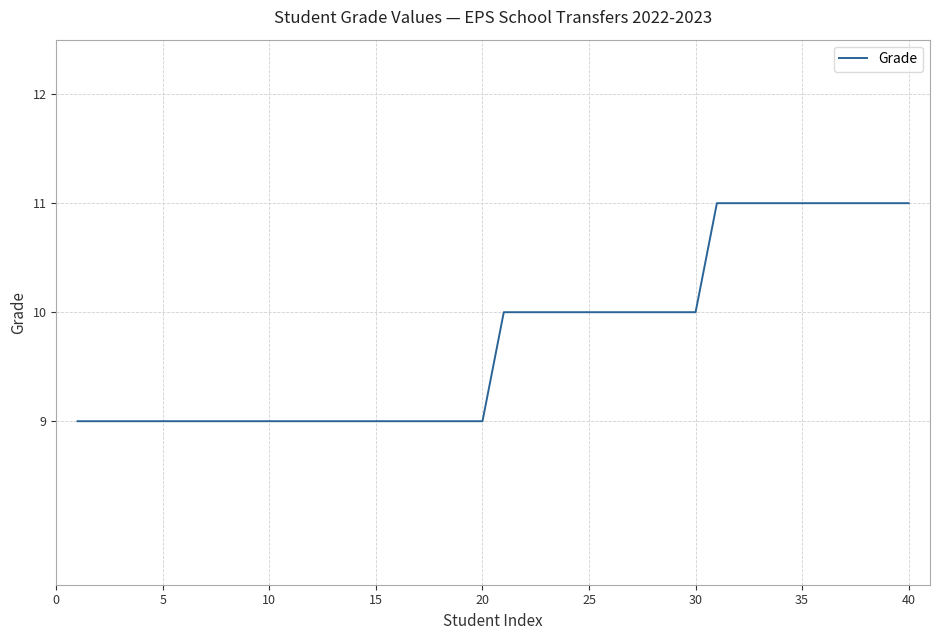

Reading left to right, transcribe all the data shown in this chart.

9	9	9	9	9	9	9	9	9	9	9	9	9	9	9	9	9	9	9	9	10	10	10	10	10	10	10	10	10	10	11	11	11	11	11	11	11	11	11	11